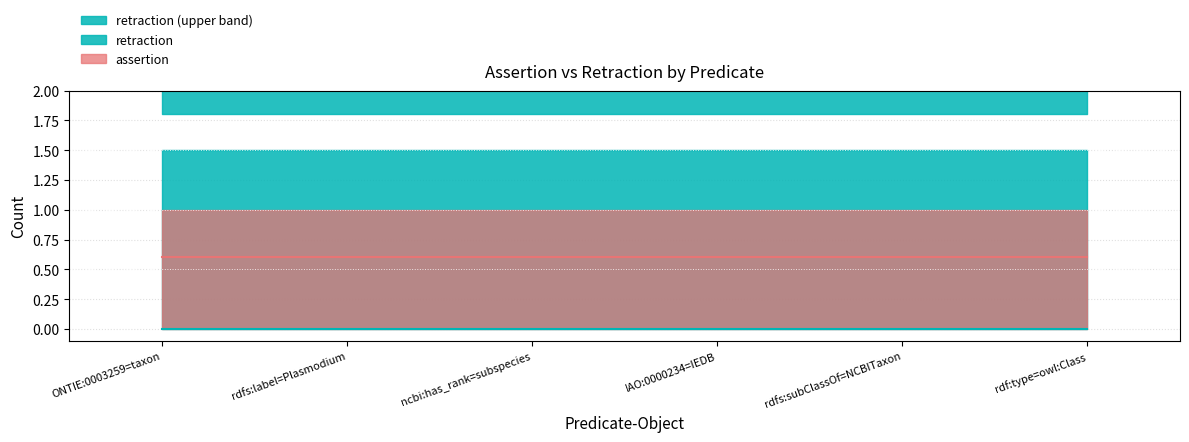

The value of assertion at rdfs:label=Plasmodium is 0. True or false?

False